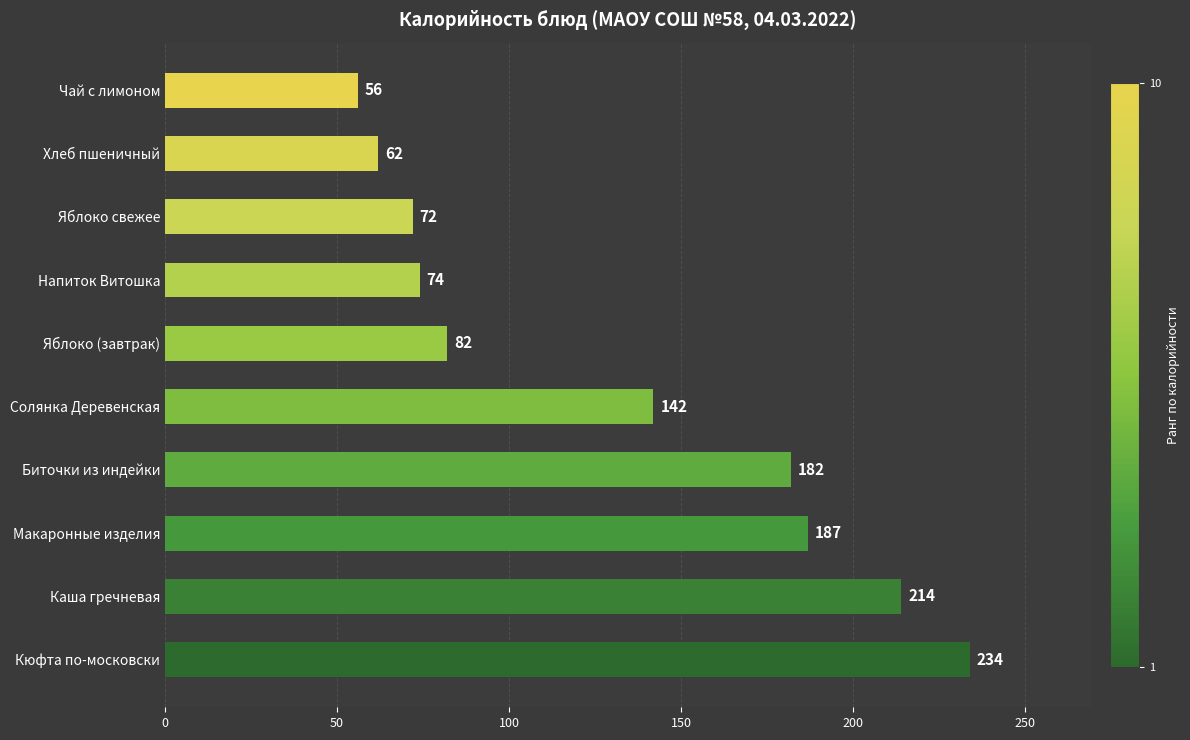

Reading bottom to top, transcribe all the data shown in this chart.

234	214	187	182	142	82	74	72	62	56